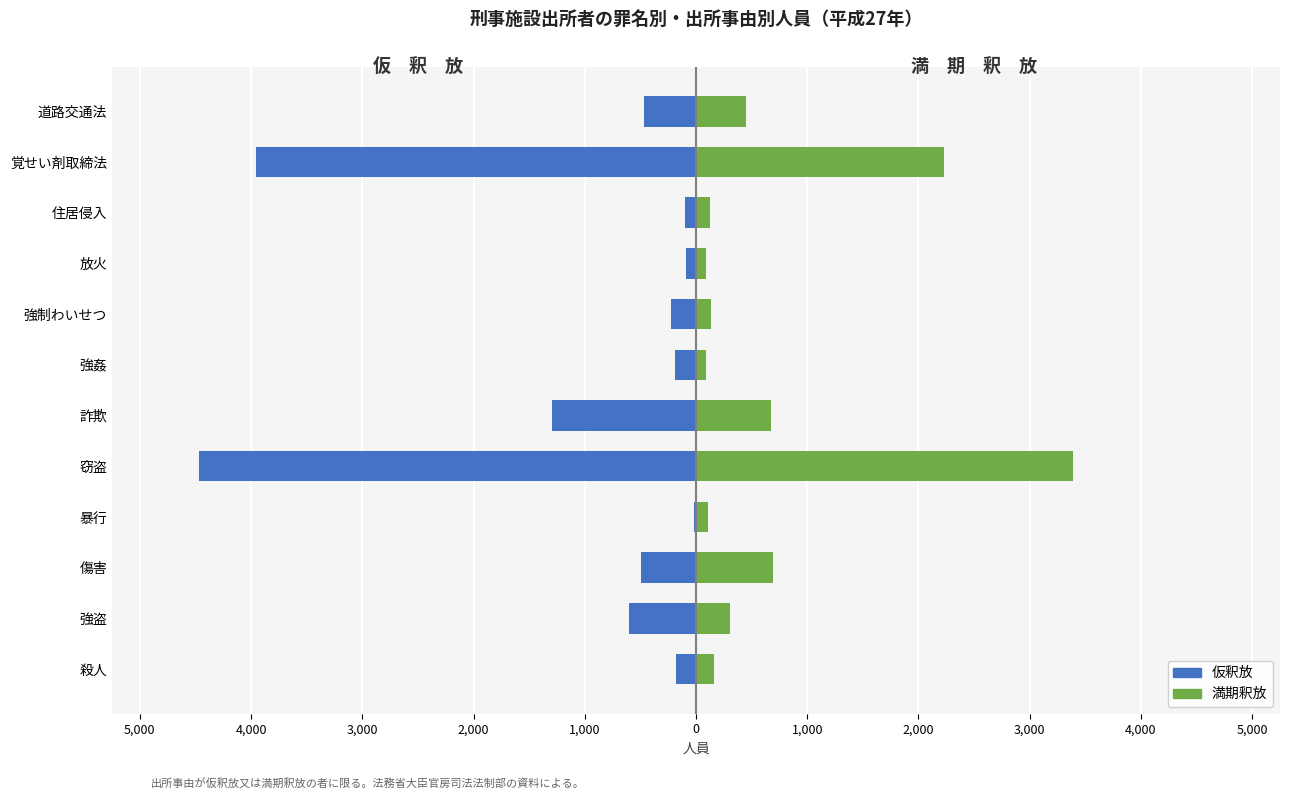

Which series has the largest range (max minus min)?

仮釈放